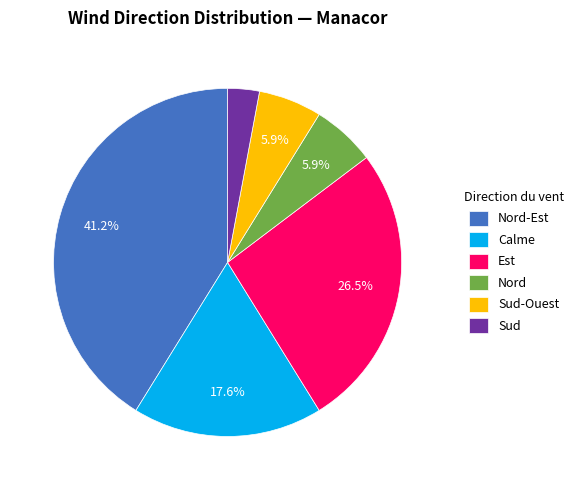

Does Sud-Ouest represent more than half of the total?

No